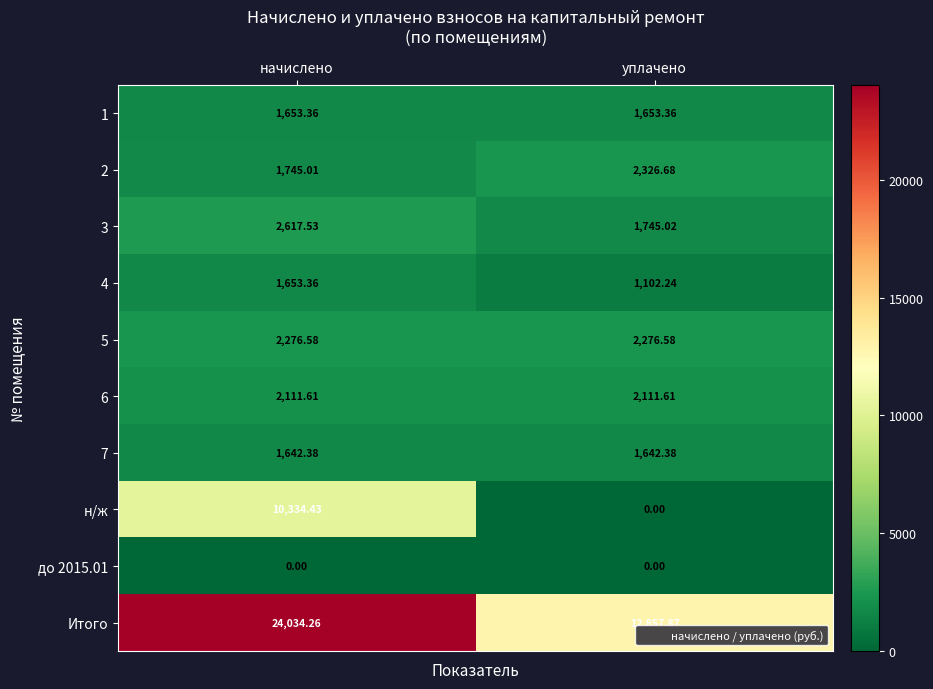

Count the number of categories in the chart.

2